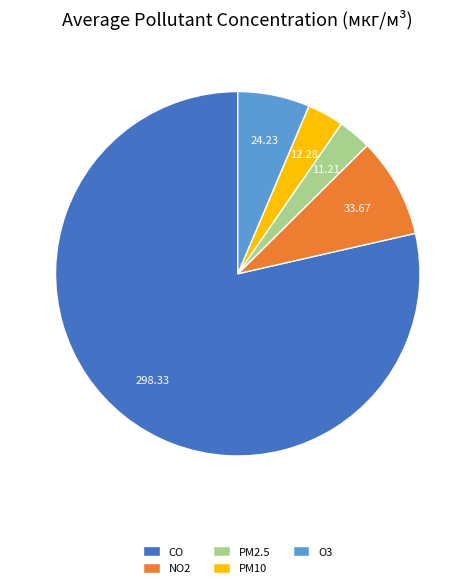

Is the sum of PM2.5 and CO greater than half?

Yes